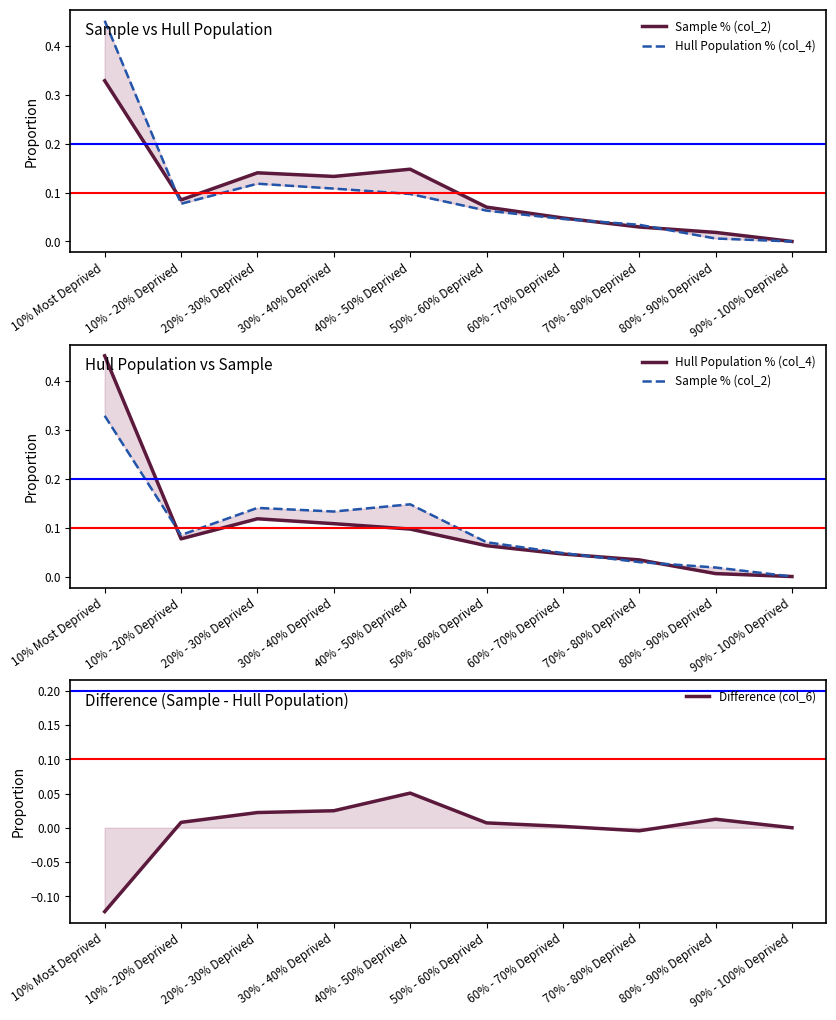

At which category does Difference (col_6) reach its first local peak?

40% - 50% Deprived